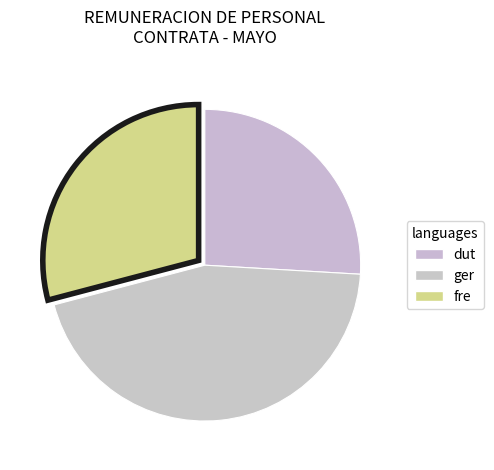

How many slices are in this pie chart?

3